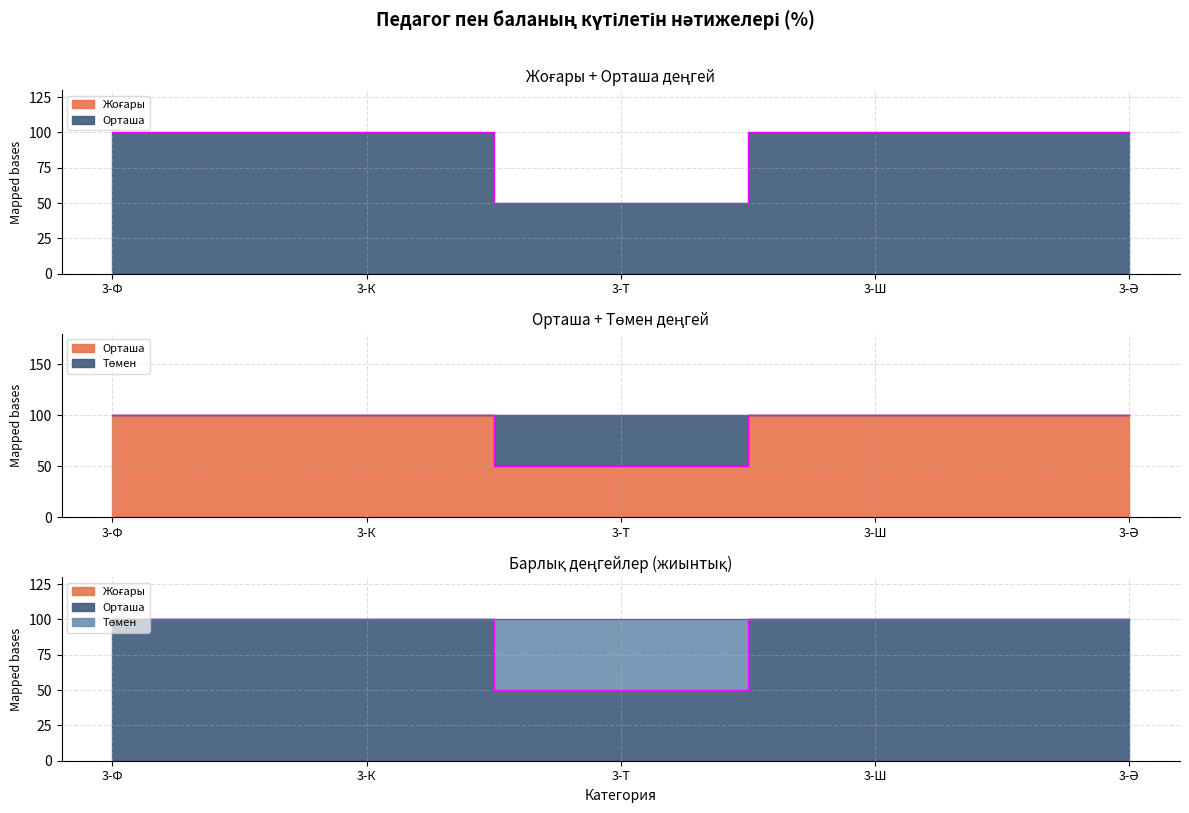

The value of Төмен at 3-Т is 50. True or false?

True